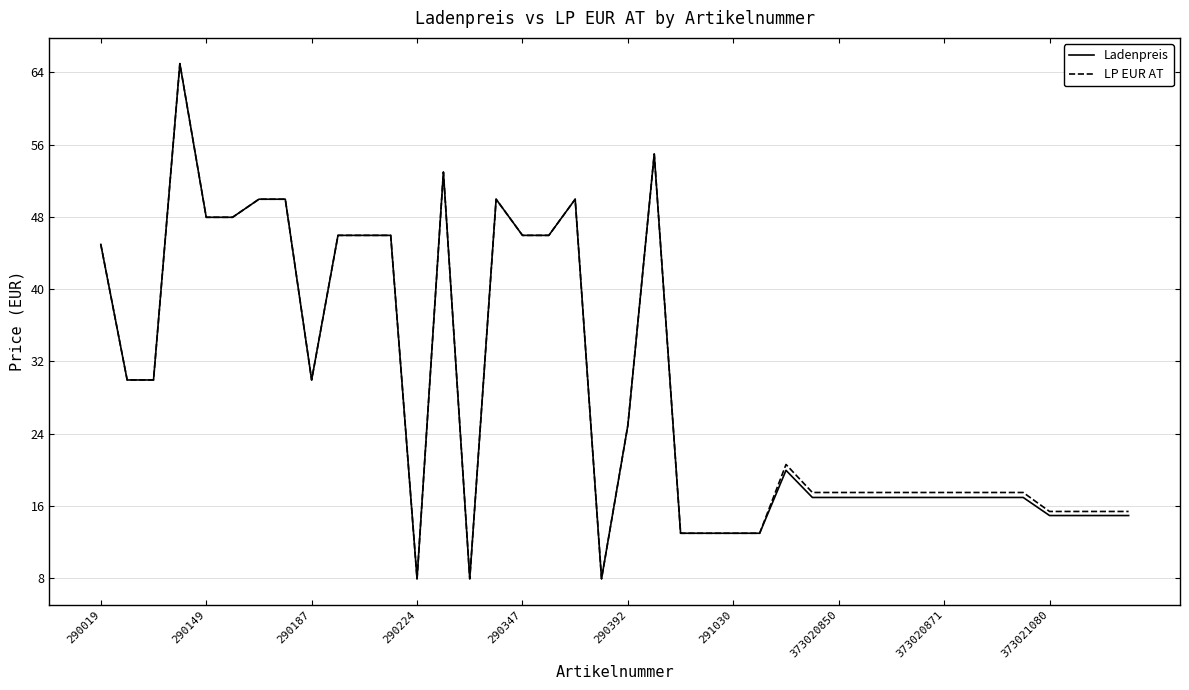

What is the minimum value for Ladenpreis?

8.0